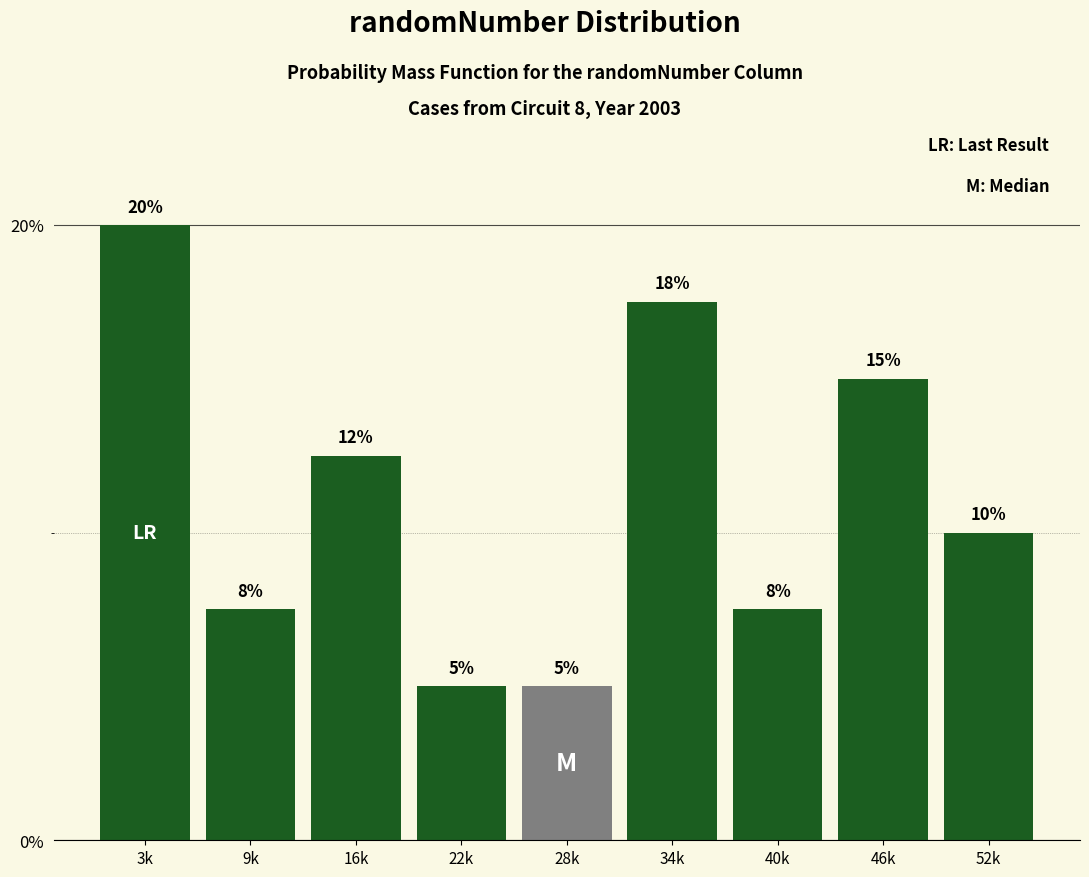

What is the difference between the maximum and second lowest values?

15.0